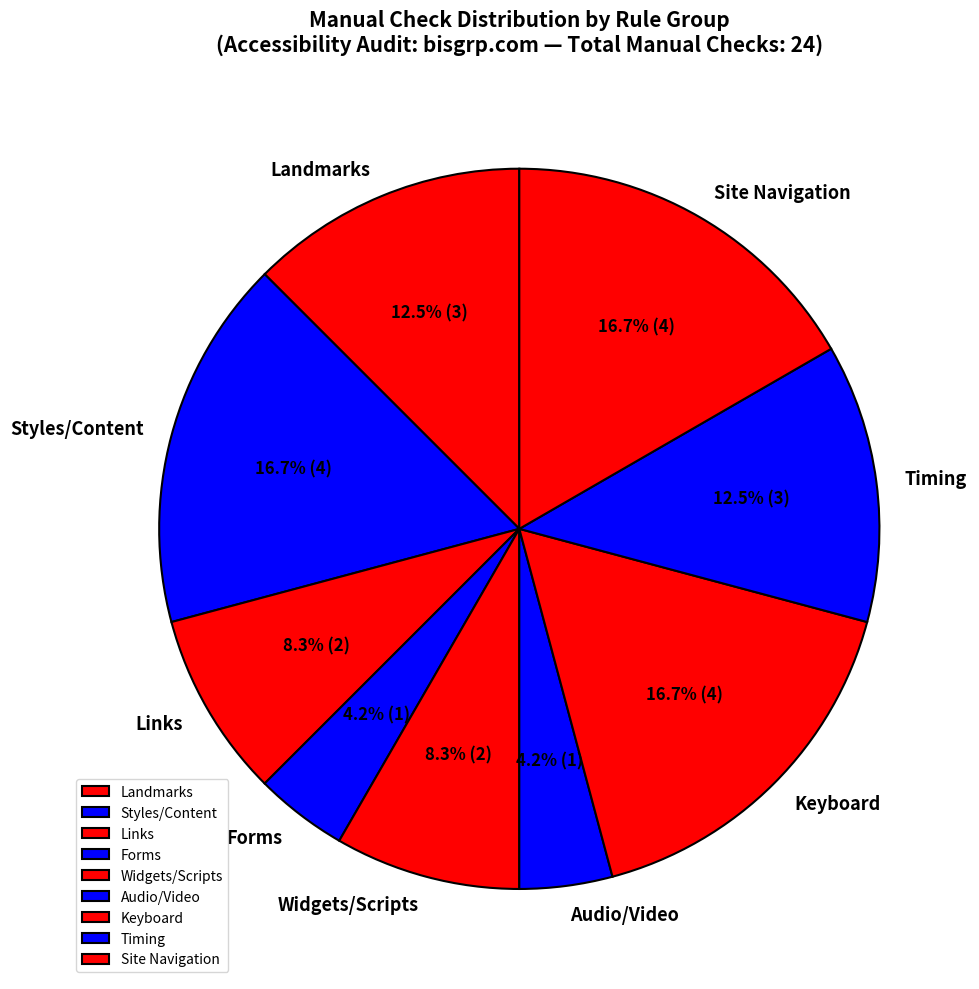

How much of the chart is everything except Landmarks?

87.5%